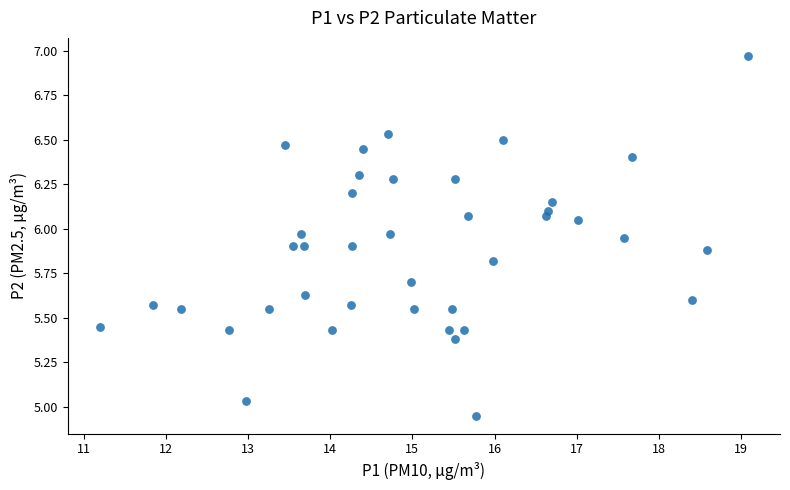

What is the range of Y values (max minus min)?

2.0